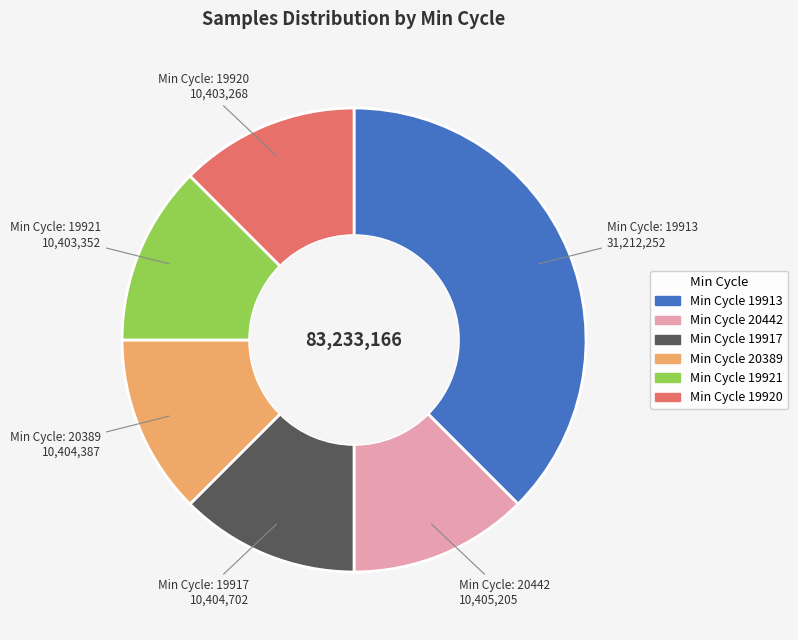

Is there a majority slice in this chart?

No